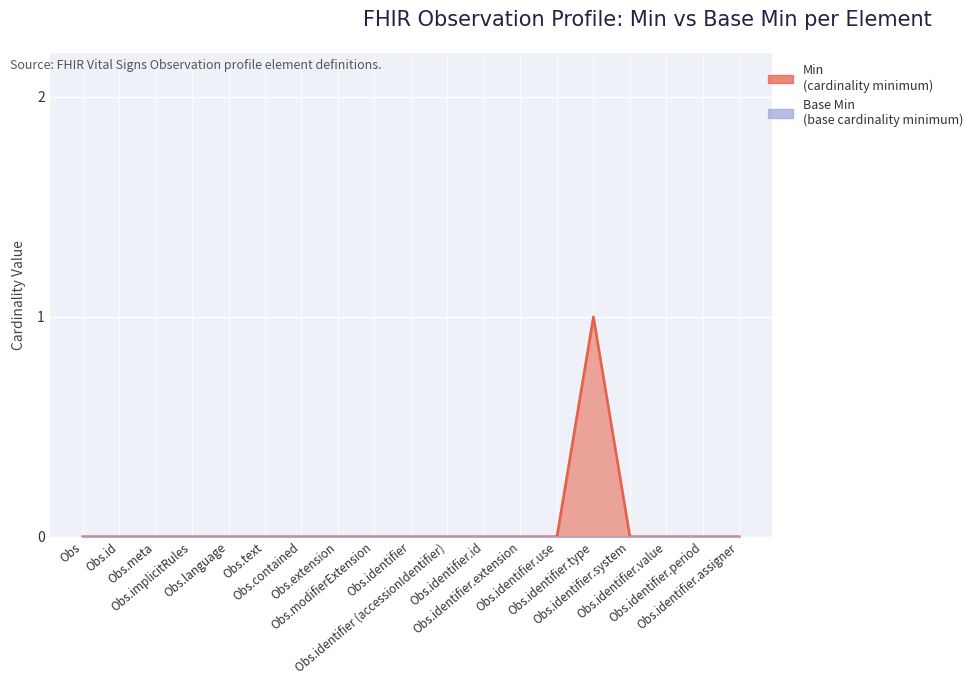

Reading left to right, what are all the values shown in this chart?

0	0	0	0	0	0	0	0	0	0	0	0	0	0	1	0	0	0	0